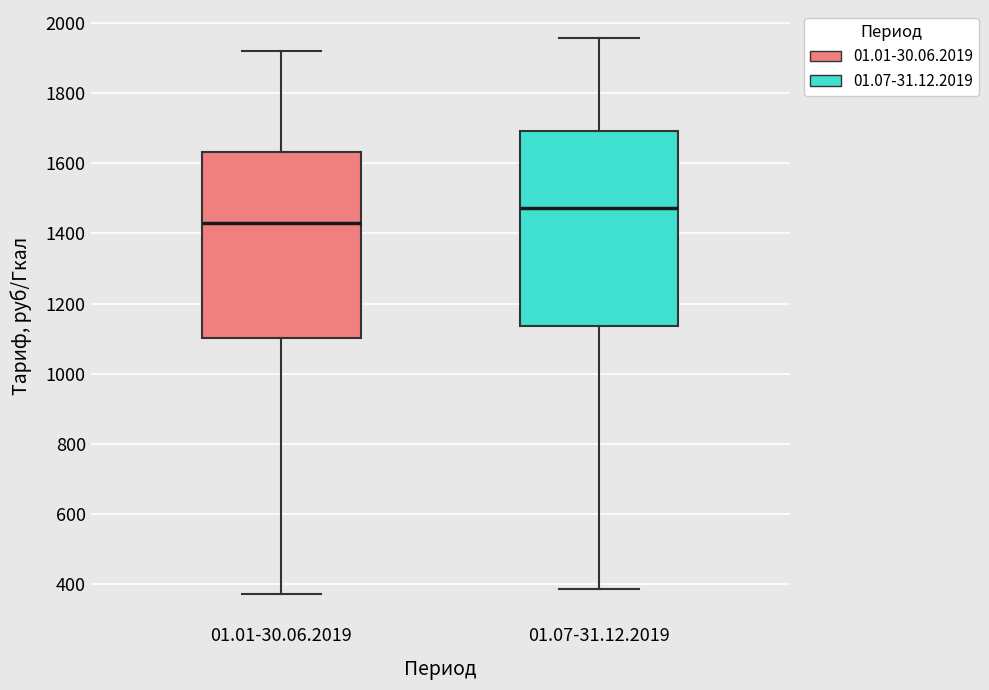

Where is the lower edge of the box for 01.07-31.12.2019 on the y-axis? The values are not printed on the chart, so give them approximately, as read against the axis.

1140